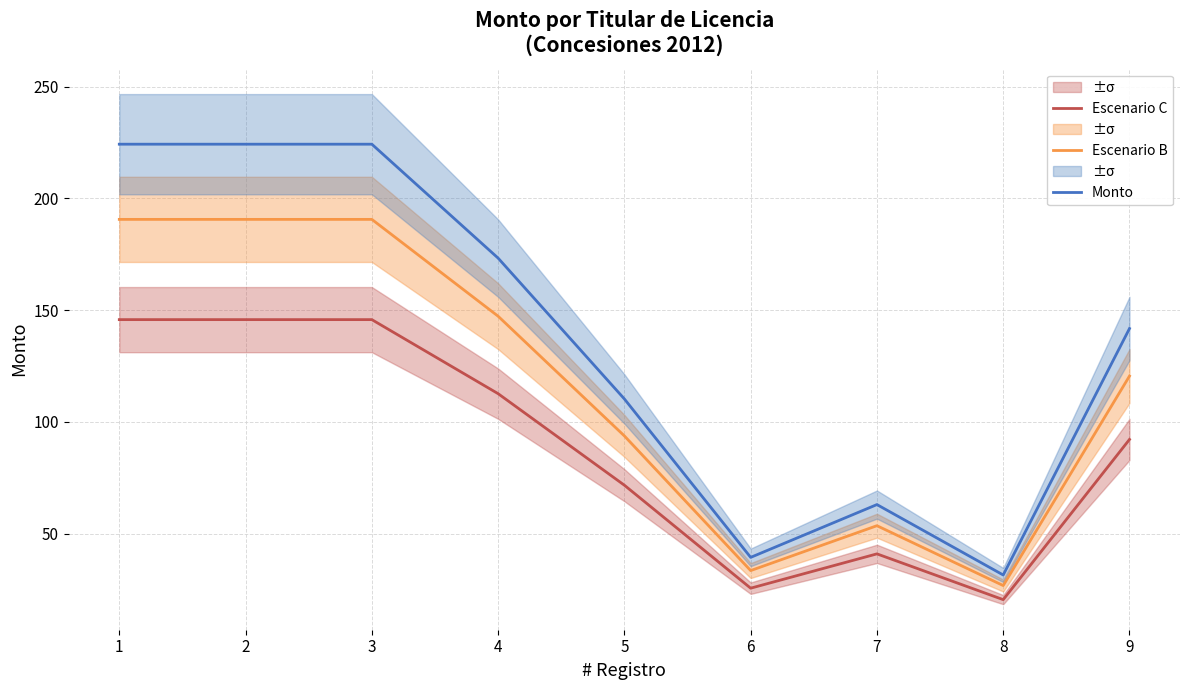

What is the average value of the Escenario B series?

116.3